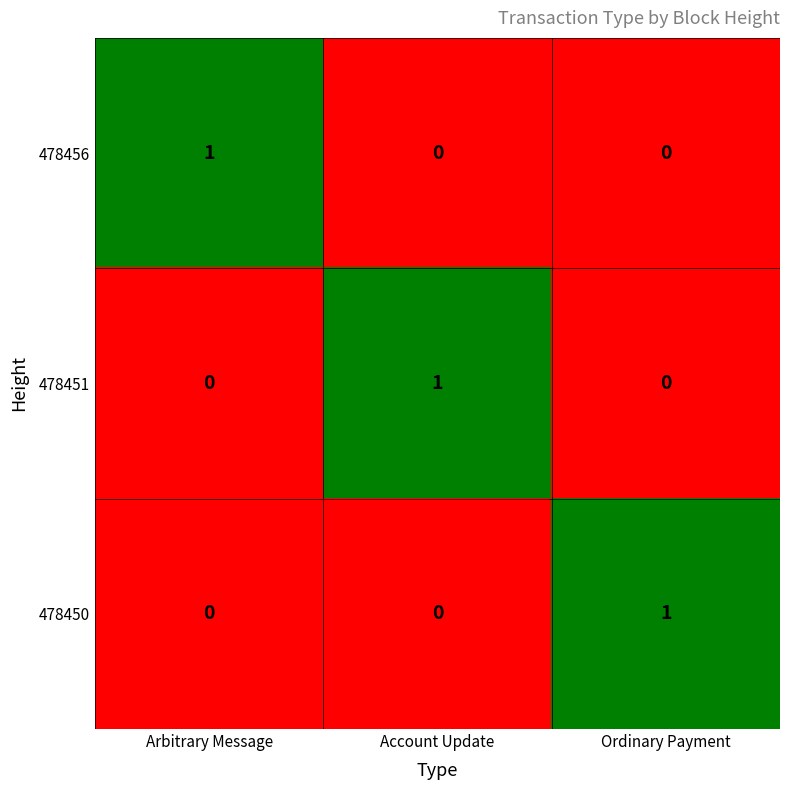

How many 478456 values are between 0 and 1?

3